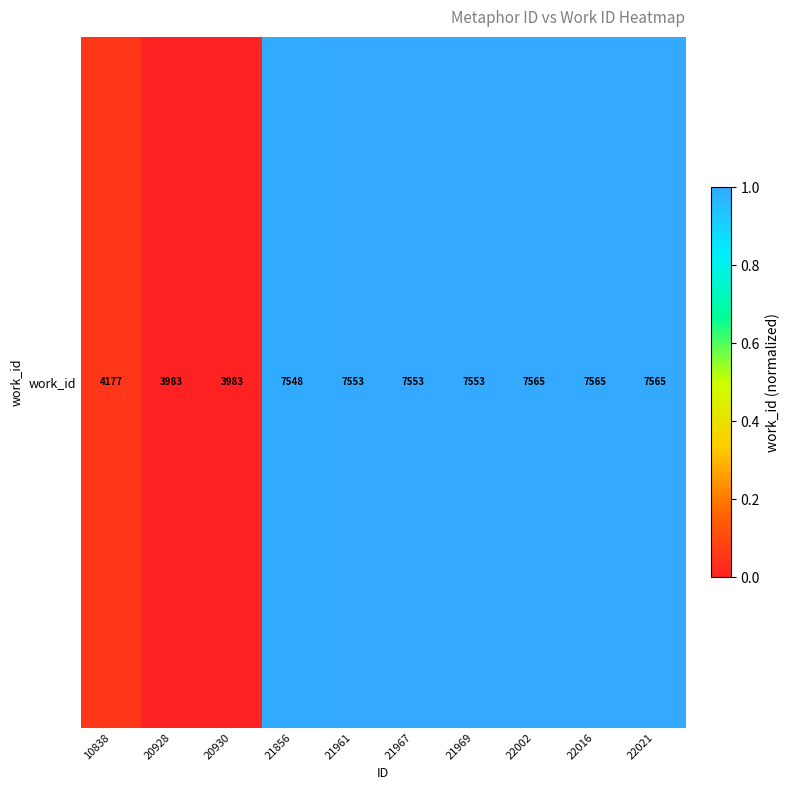

The chart shows a value of 1.0 at 21967. True or false?

True